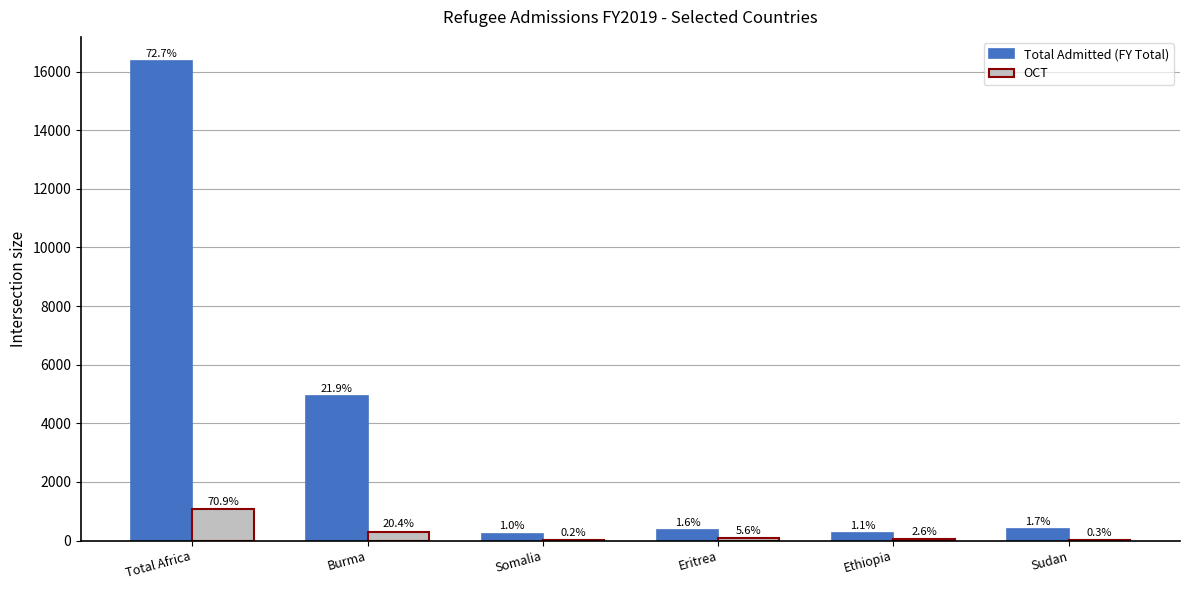

Which series has the largest total across all categories?

Total Admitted (FY Total)